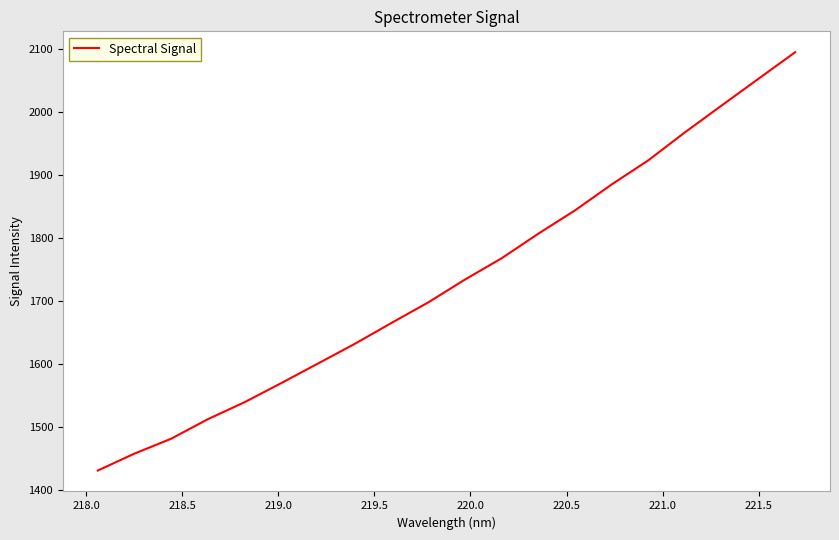

What is the difference between the maximum and minimum values?

664.1